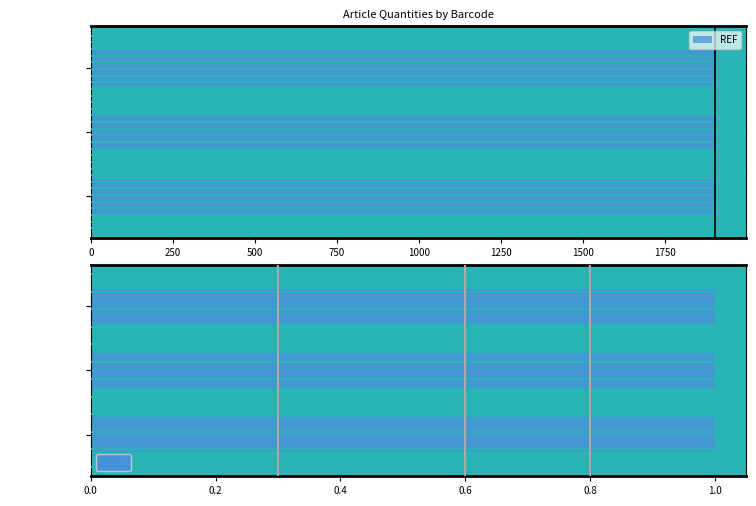

How many groups of bars are there?

3